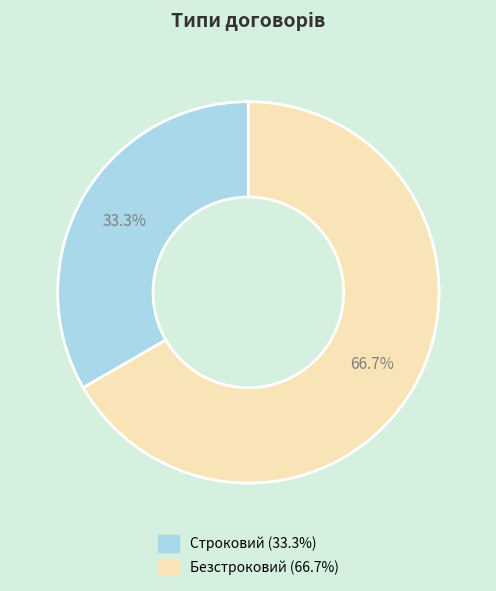

Which has a higher value, Безстроковий or Строковий?

Безстроковий